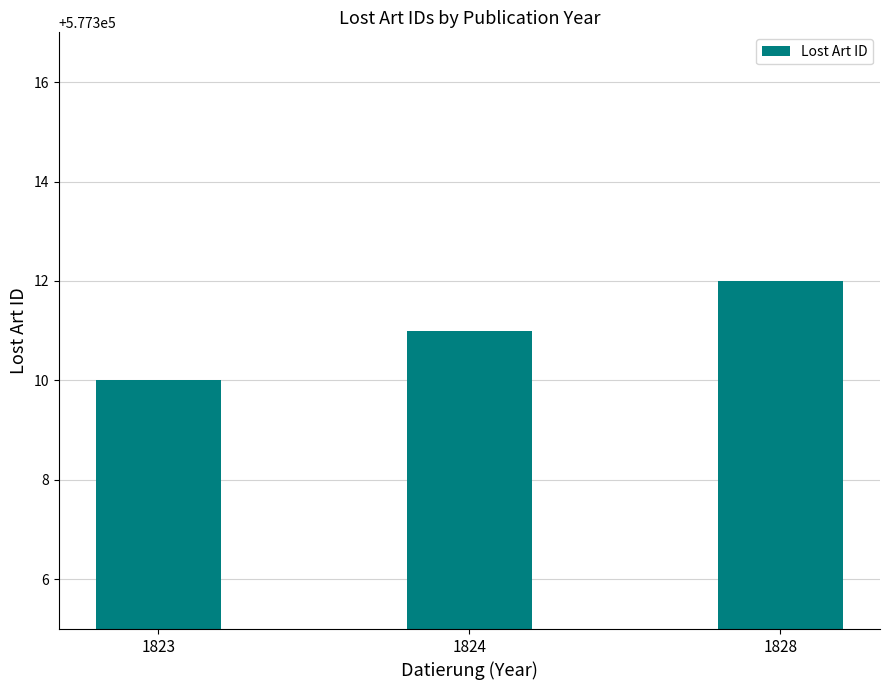

List the labels in order of value, smallest first.

1823, 1824, 1828